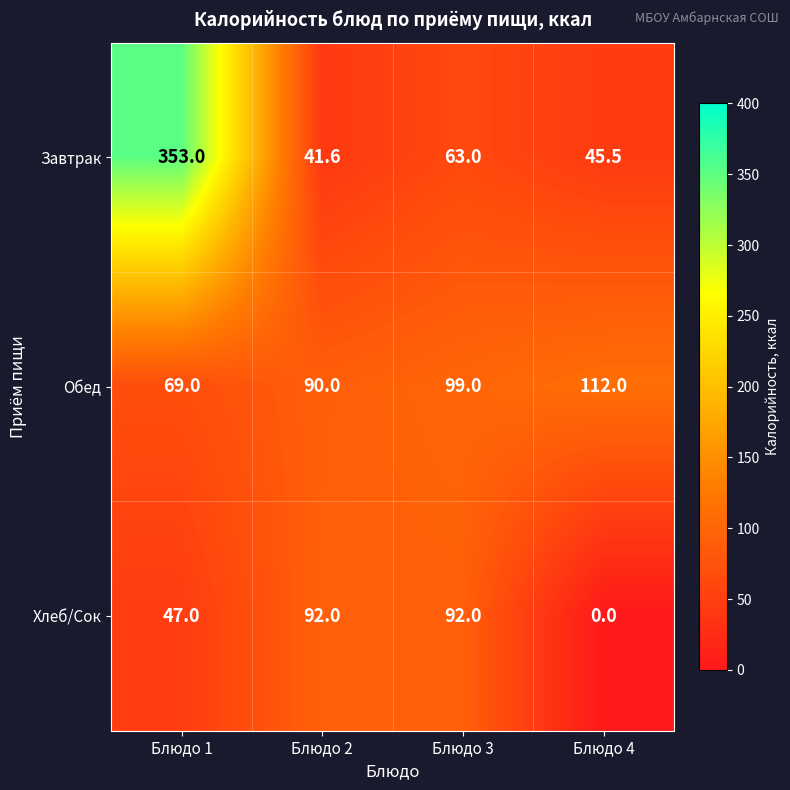

What is the average value of the Обед series?

92.5